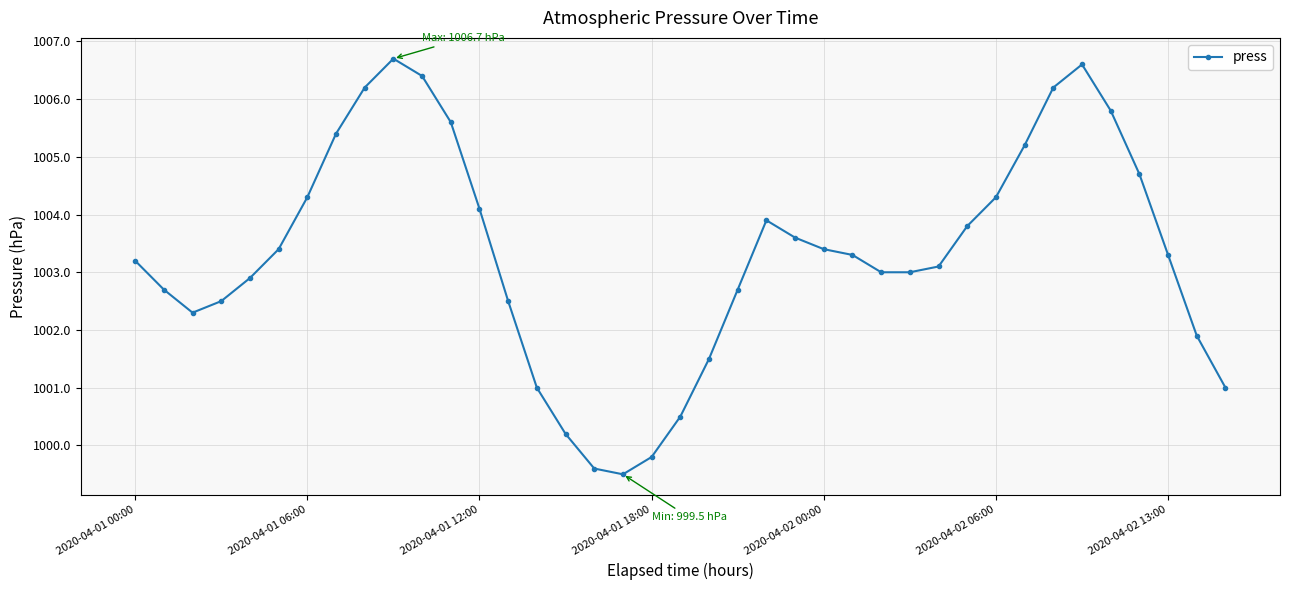

How many lines are shown in the chart?

1